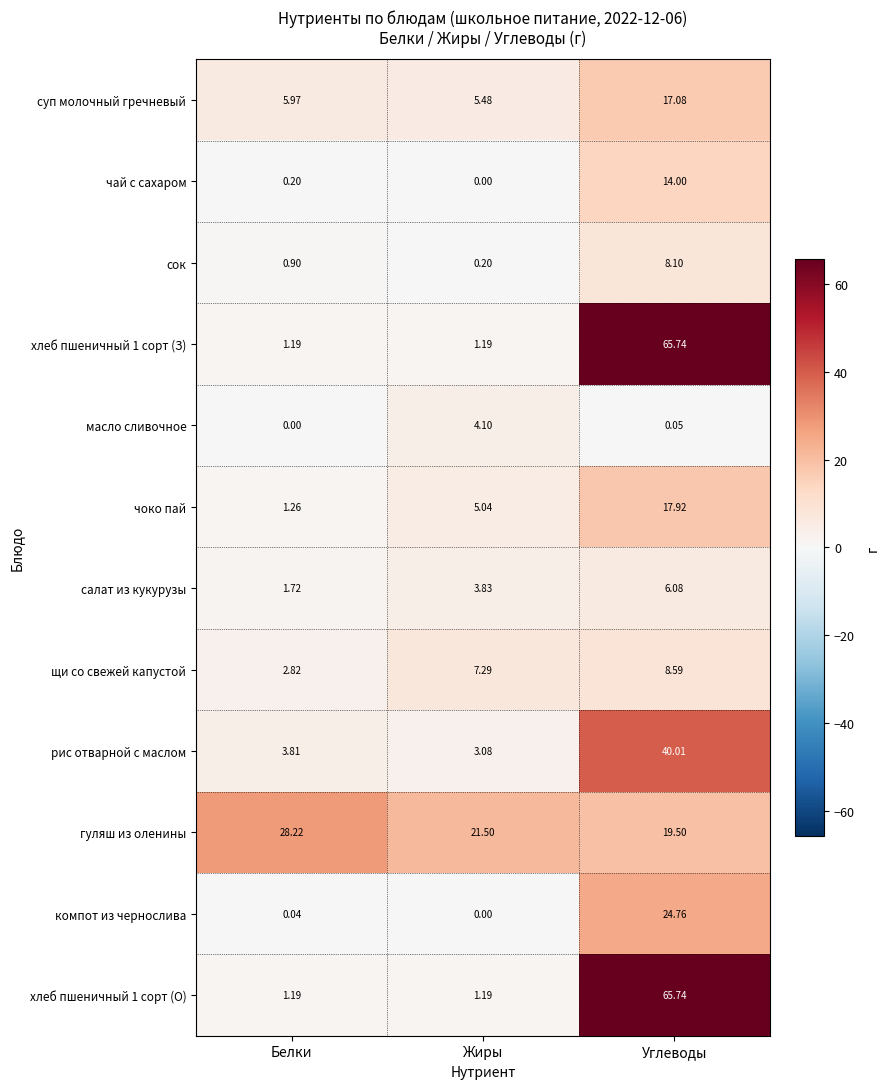

Which category has the lowest value in the сок series?

Жиры